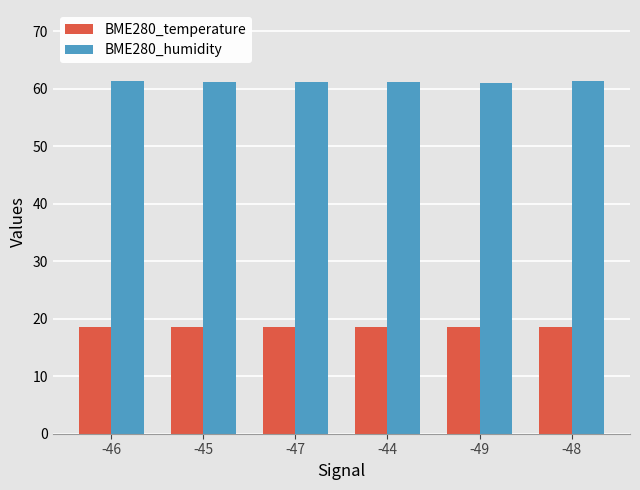

What are all the series names shown in the legend?

BME280_temperature, BME280_humidity